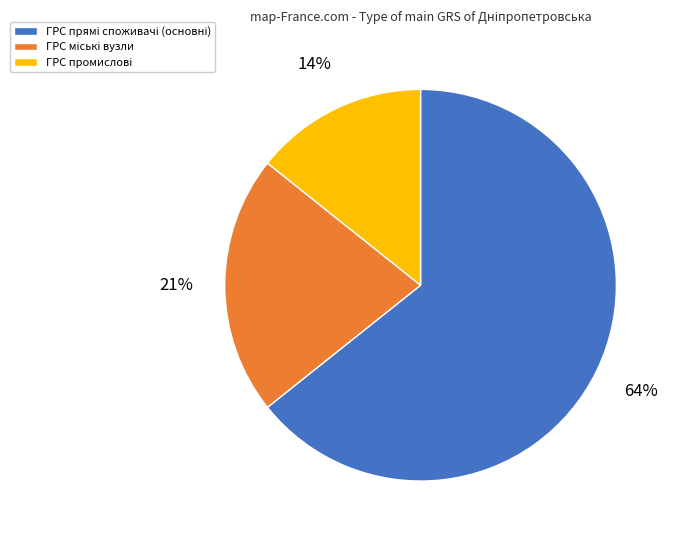

Count the number of slices in the pie.

3